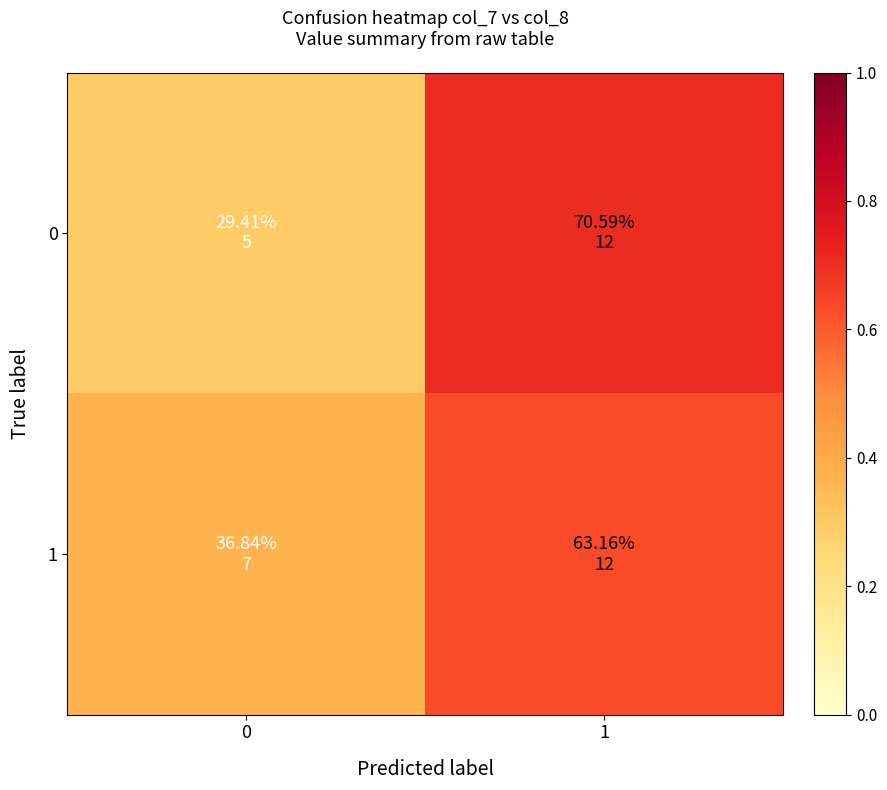

What is the difference between the highest and lowest values at 1?

0.1